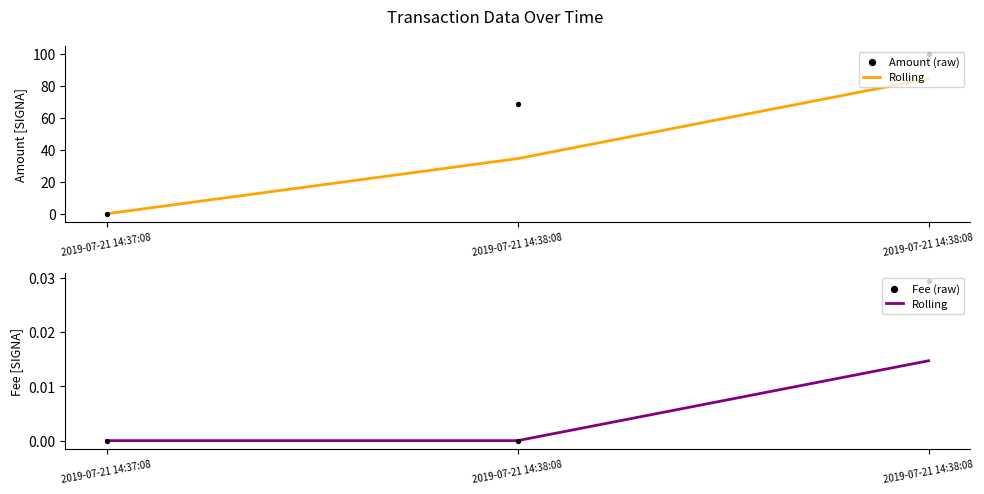

Is the value of Fee (raw) at 2019-07-21 14:37:08 greater than the value of Amount (raw) at 2019-07-21 14:38:08?

No